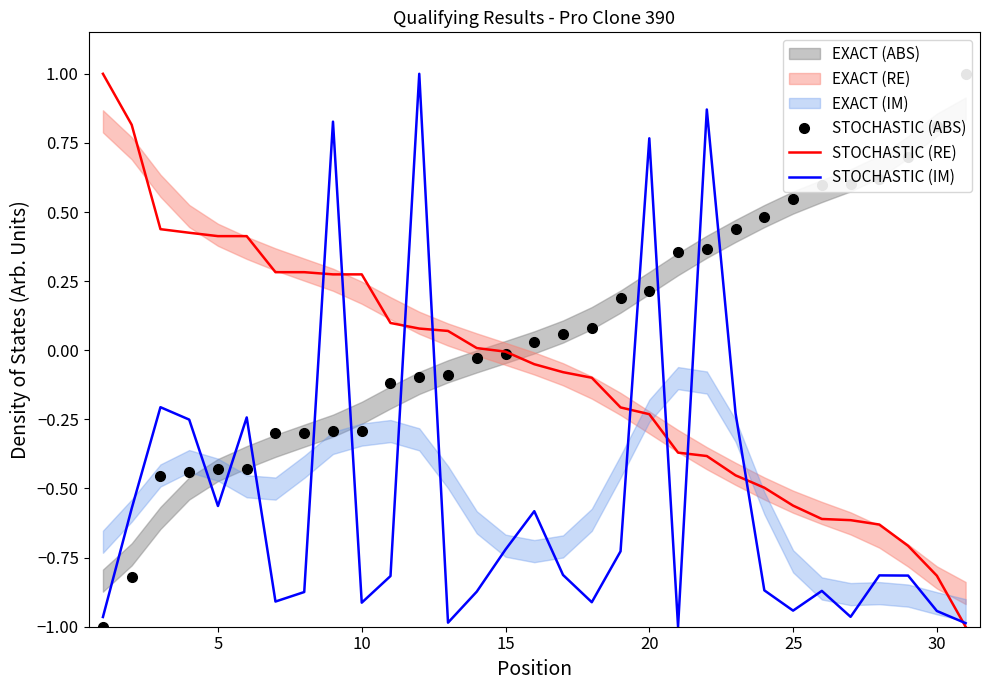

Reading left to right, list all the values displayed in this chart.

STOCHASTIC (ABS): -1.0	-0.8	-0.5	-0.4	-0.4	-0.4	-0.3	-0.3	-0.3	-0.3	-0.1	-0.1	-0.1	-0.0	-0.0	0.0	0.1	0.1	0.2	0.2	0.4	0.4	0.4	0.5	0.5	0.6	0.6	0.6	0.7	0.8	1.0
STOCHASTIC (RE): 1.0	0.8	0.4	0.4	0.4	0.4	0.3	0.3	0.3	0.3	0.1	0.1	0.1	0.0	-0.0	-0.1	-0.1	-0.1	-0.2	-0.2	-0.4	-0.4	-0.5	-0.5	-0.6	-0.6	-0.6	-0.6	-0.7	-0.8	-1.0
STOCHASTIC (IM): -1.0	-0.6	-0.2	-0.3	-0.6	-0.2	-0.9	-0.9	0.8	-0.9	-0.8	1.0	-1.0	-0.9	-0.7	-0.6	-0.8	-0.9	-0.7	0.8	-1.0	0.9	-0.2	-0.9	-0.9	-0.9	-1.0	-0.8	-0.8	-0.9	-1.0